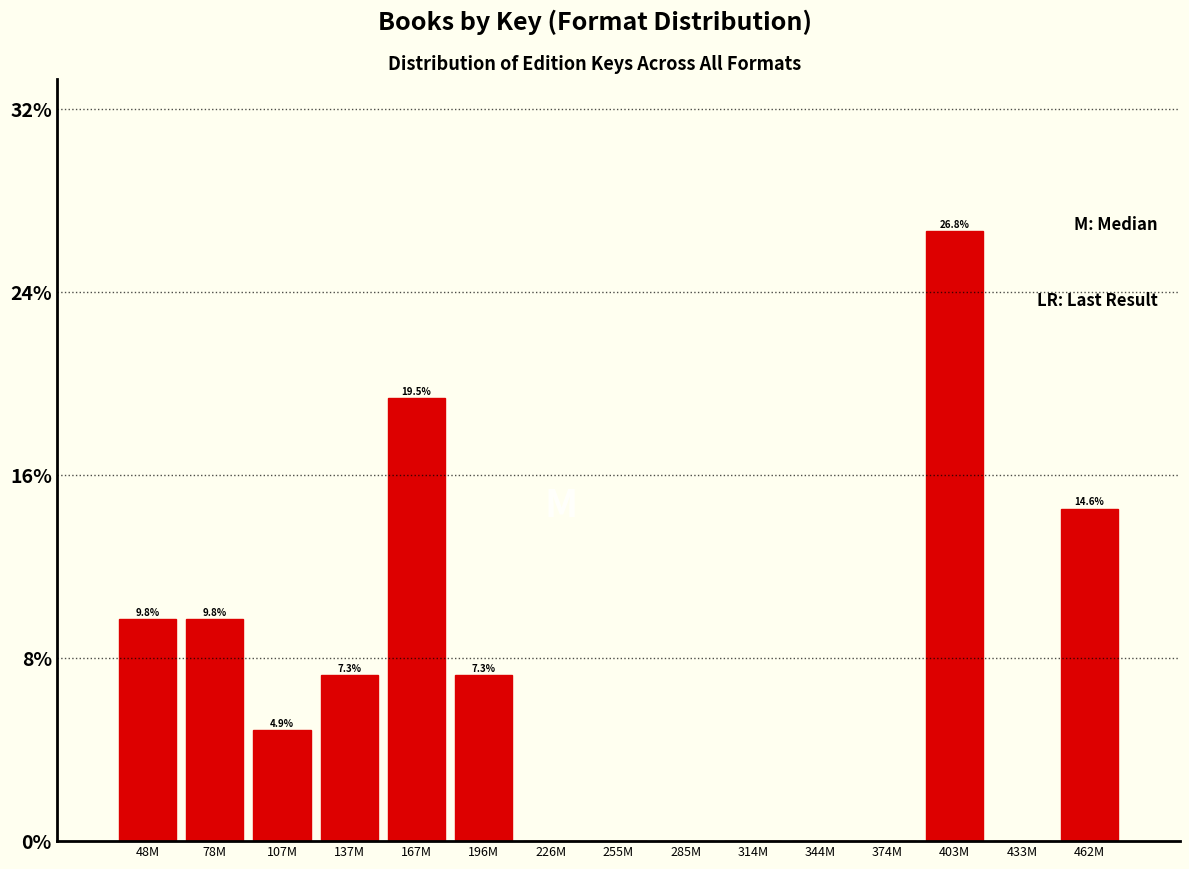

Reading left to right, what are all the values shown in this chart?

48M=9.8	78M=9.8	107M=4.9	137M=7.3	167M=19.5	196M=7.3	226M=0.0	255M=0.0	285M=0.0	314M=0.0	344M=0.0	374M=0.0	403M=26.8	433M=0.0	462M=14.6